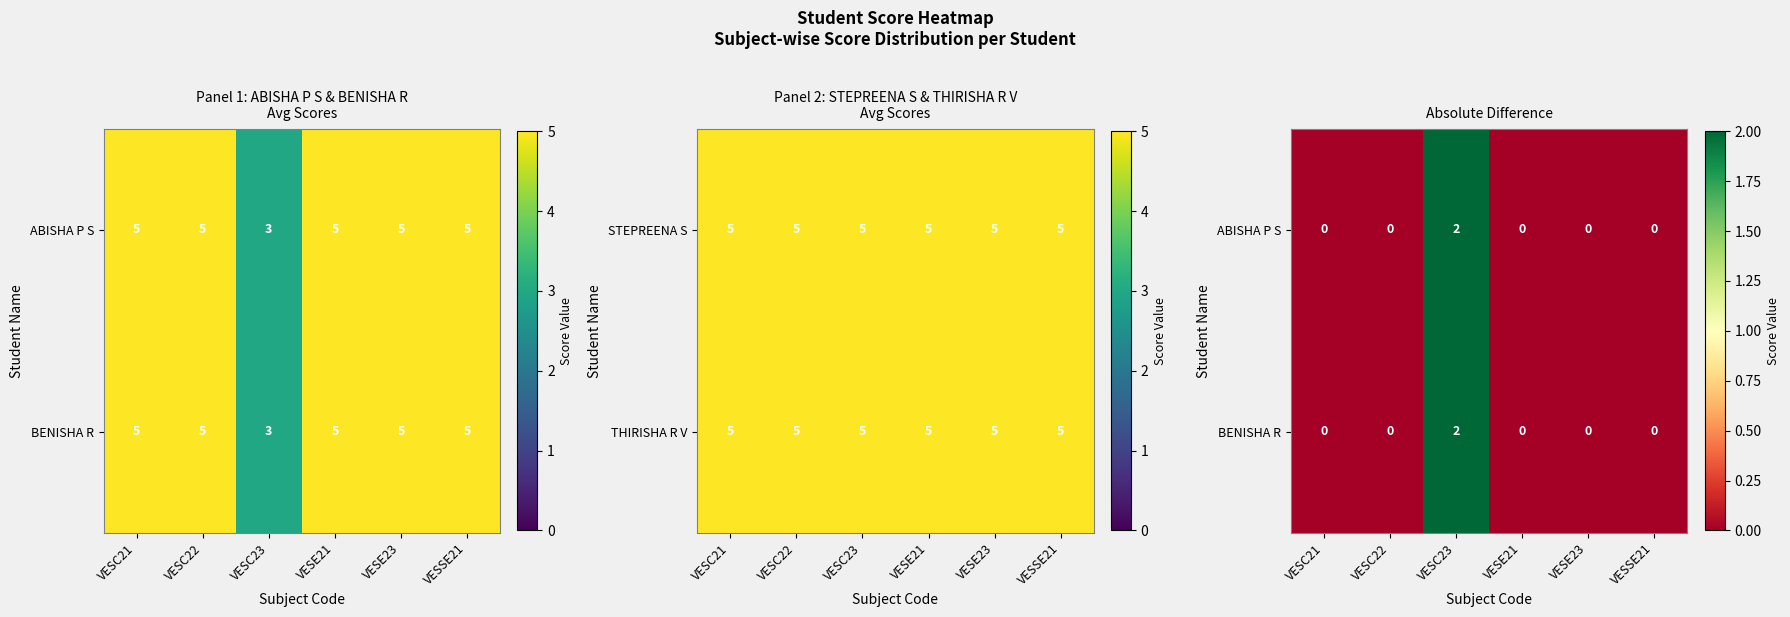

At which category does the chart reach its peak across all series?

VESC23